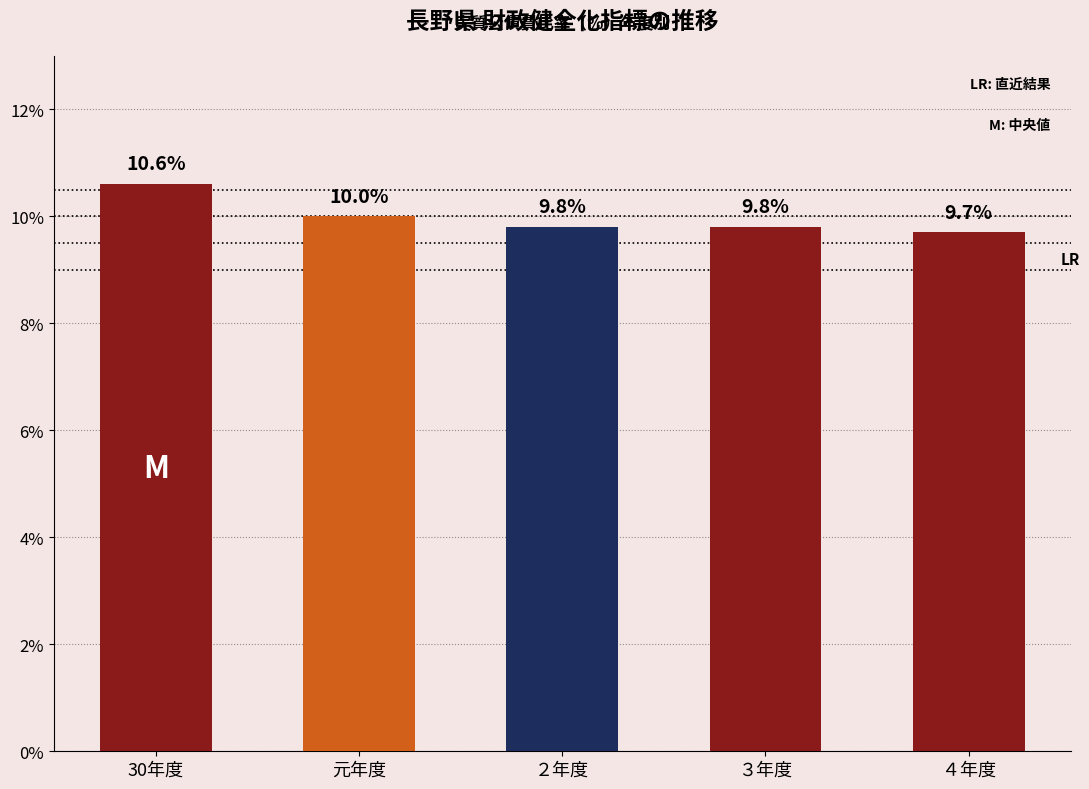

What is the smallest value displayed?

9.7